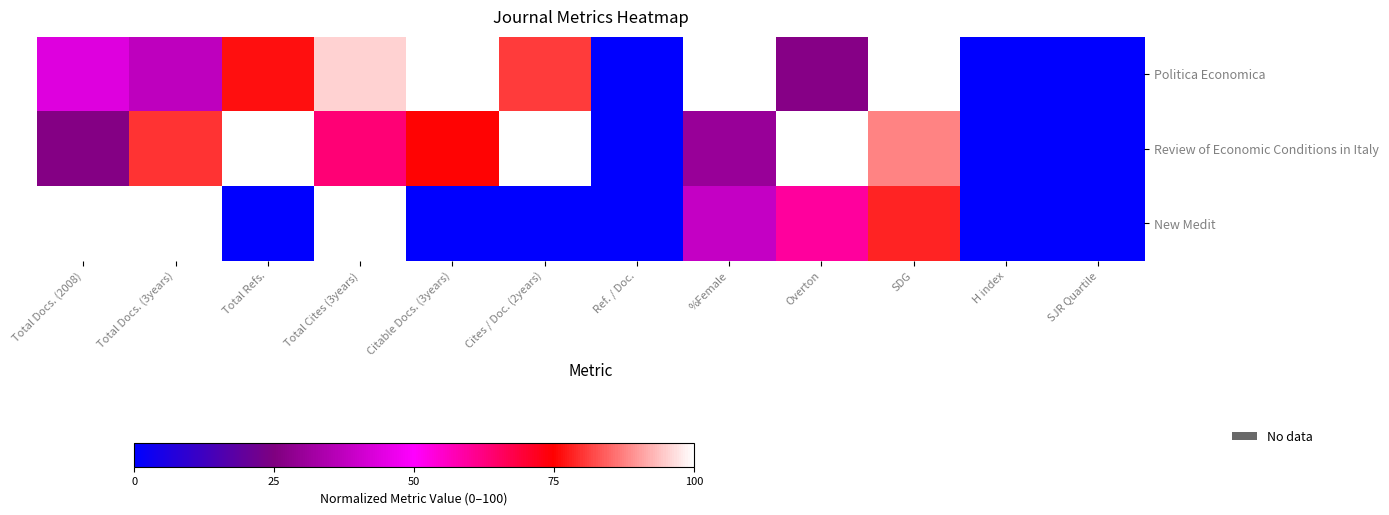

Which series has the largest total across all categories?

Review of Economic Conditions in Italy